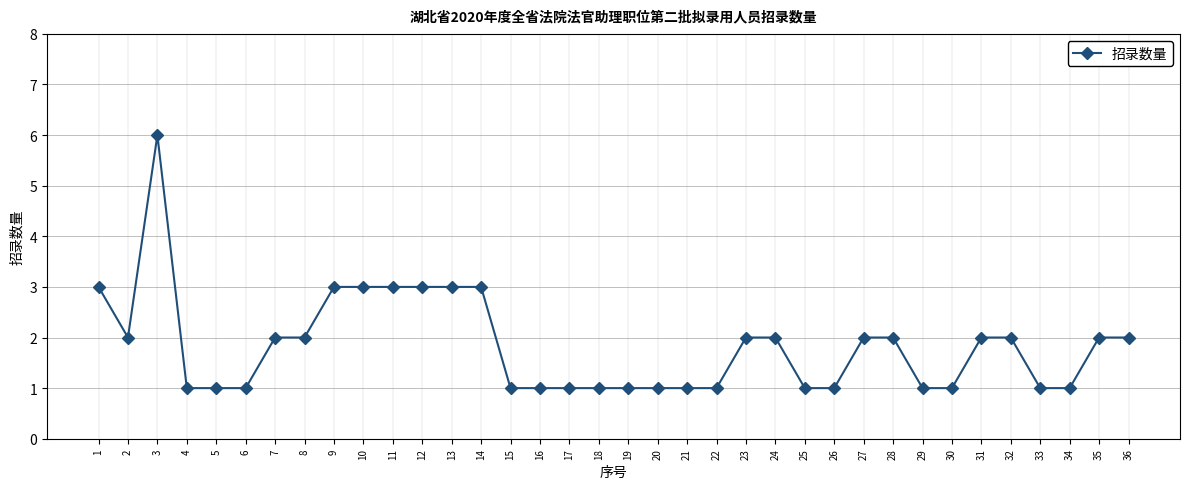

At which category does the data reach its first local valley?

2